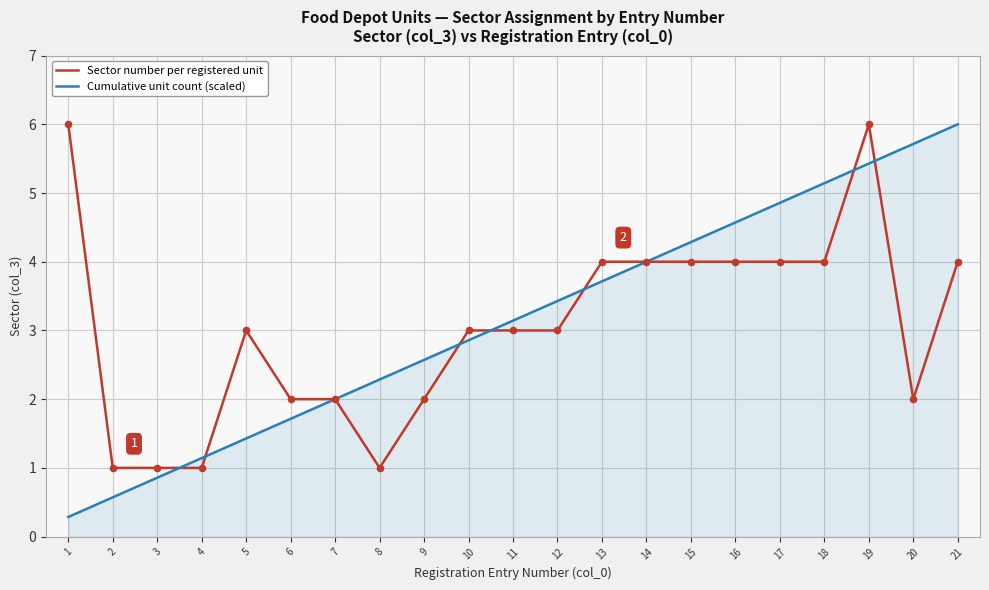

At which category is the sum across all series the highest?

19